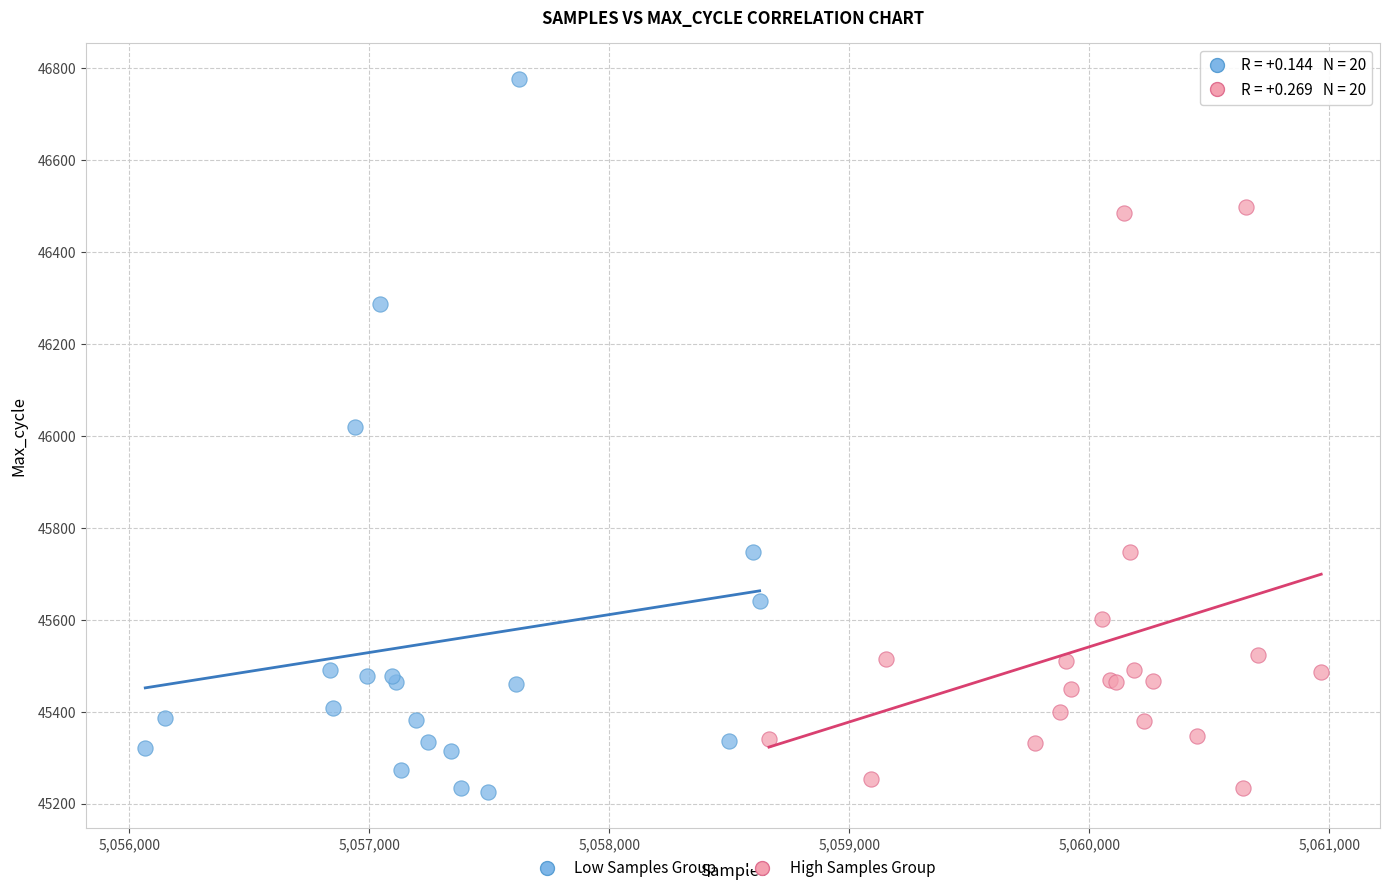

Which series has the widest spread of Y values?

Low Samples Group